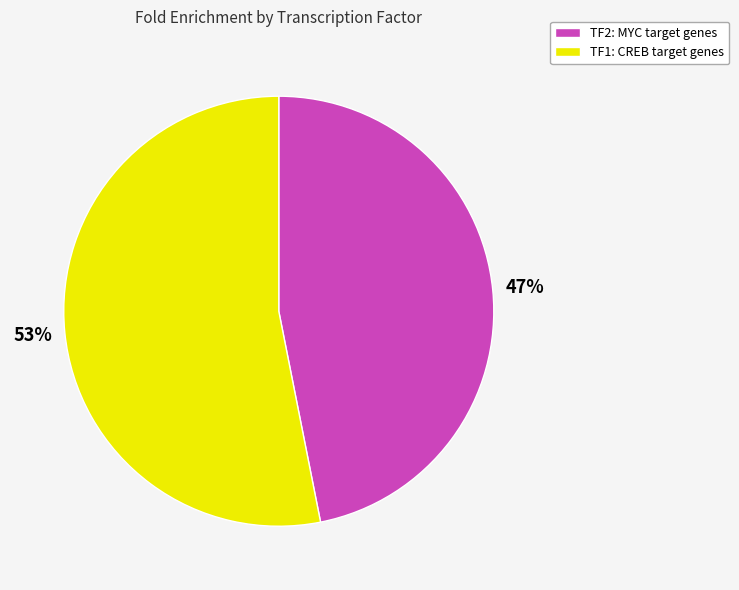

How many segments does this pie chart have?

2